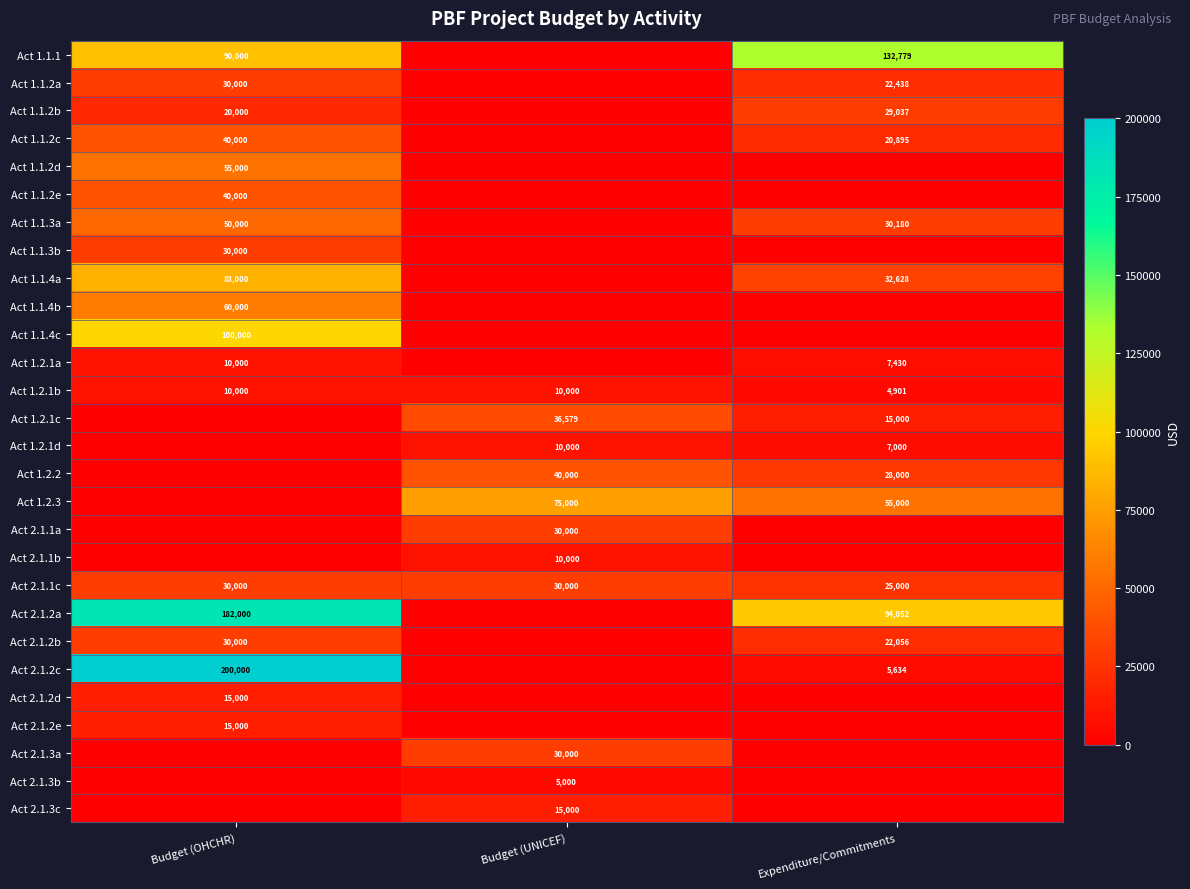

Is it true that Act 1.1.3a equals 40157 at Expenditure/Commitments?

False